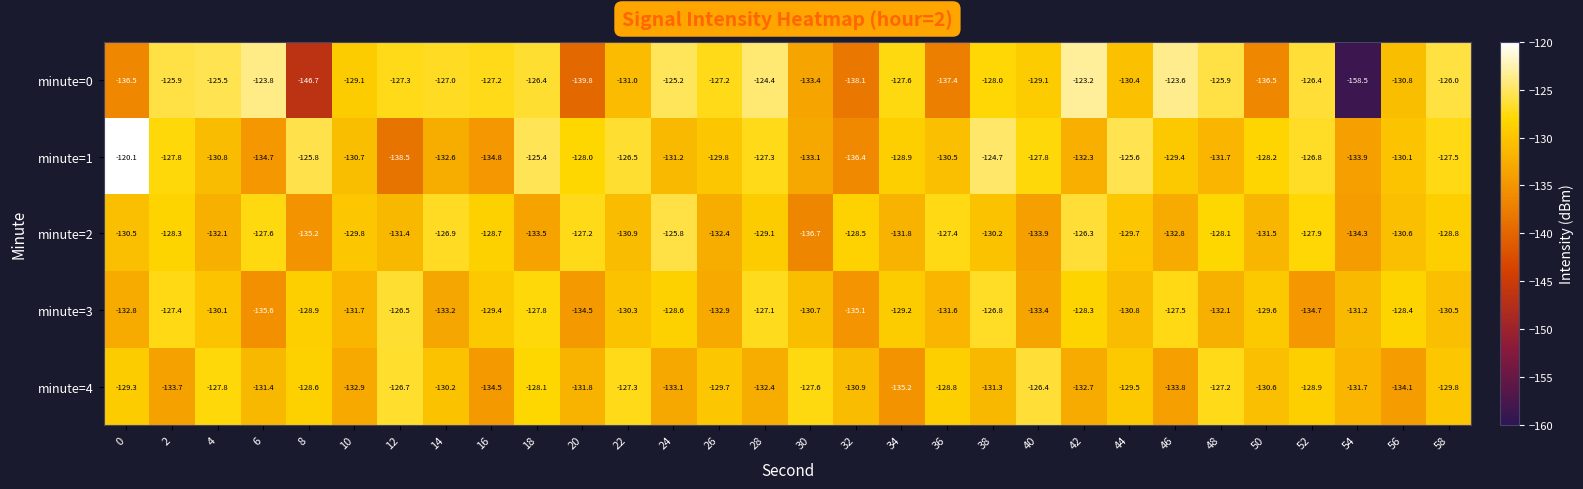

What is the difference between the minute=0 values at 16 and 40?

1.9